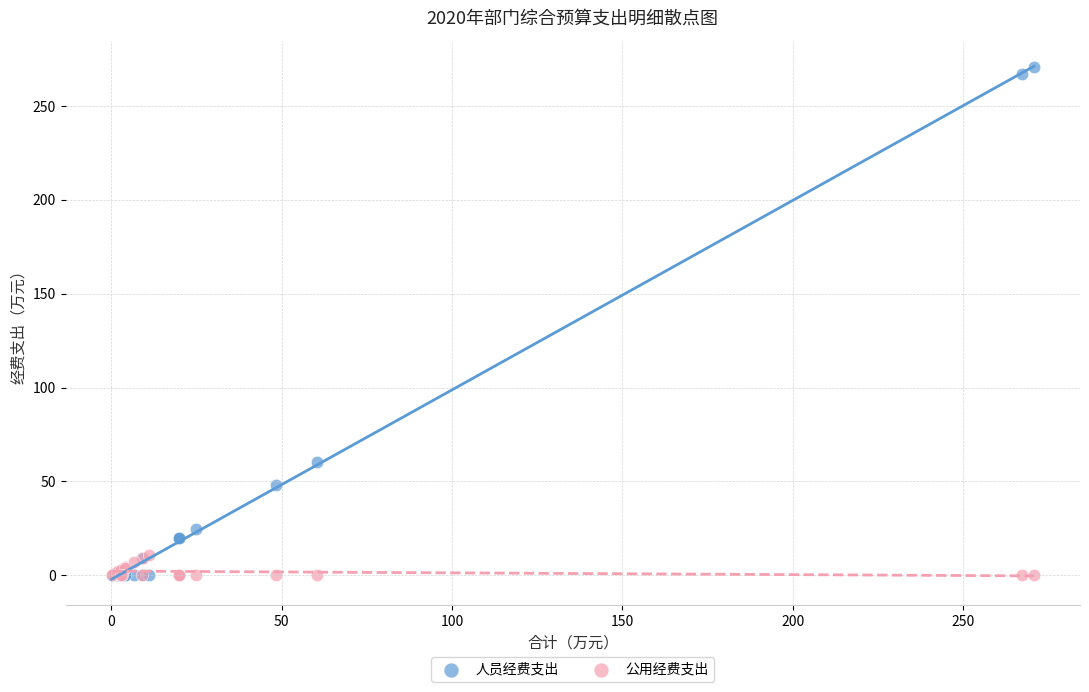

In the 人员经费支出 series, what Y value is closest to 135?

60.3